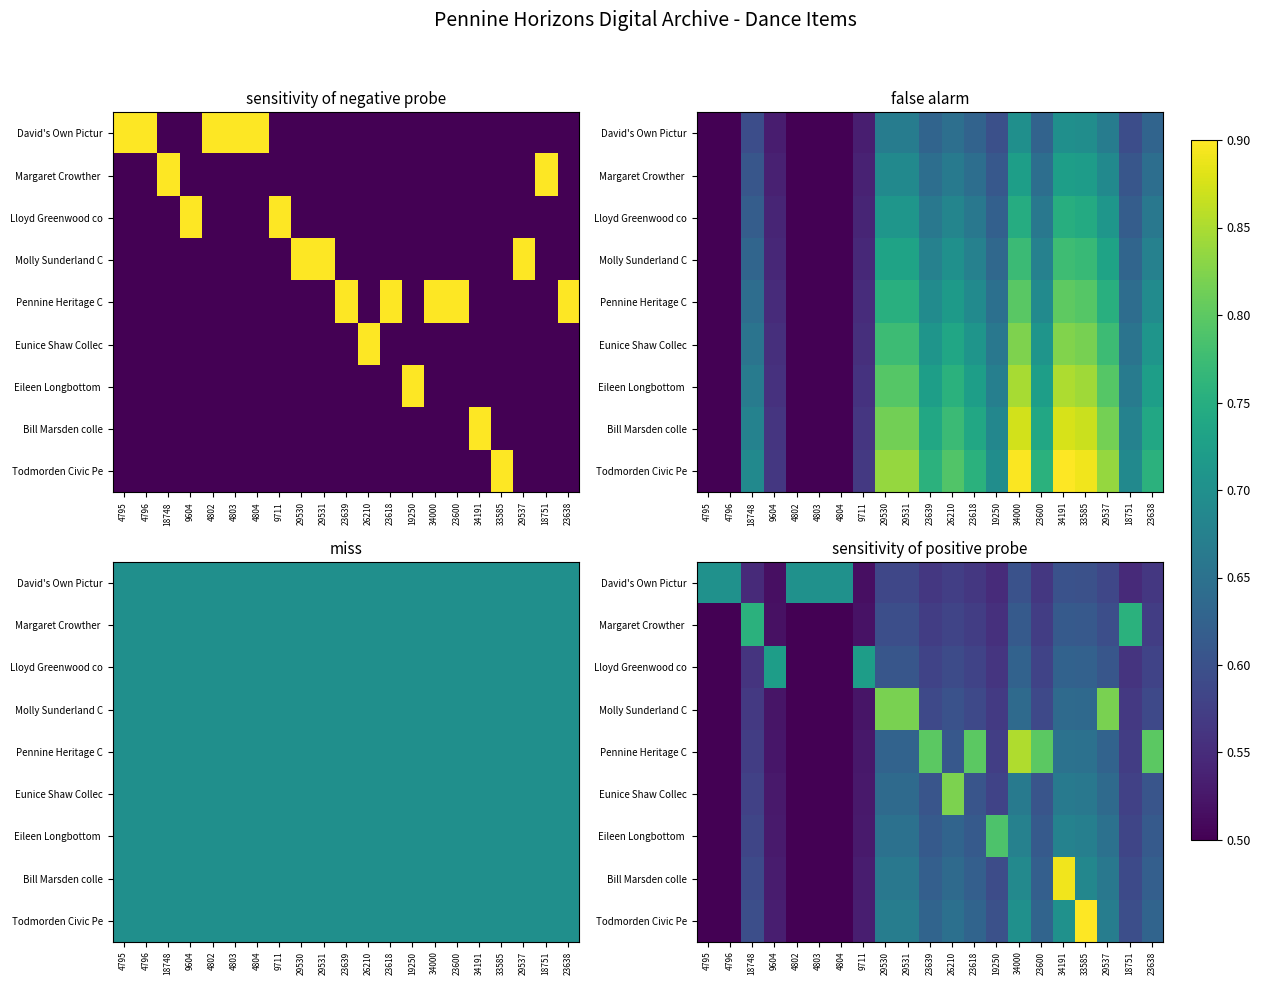

What is the difference between the maximum and minimum values in the Pennine Heritage C series?

0.4